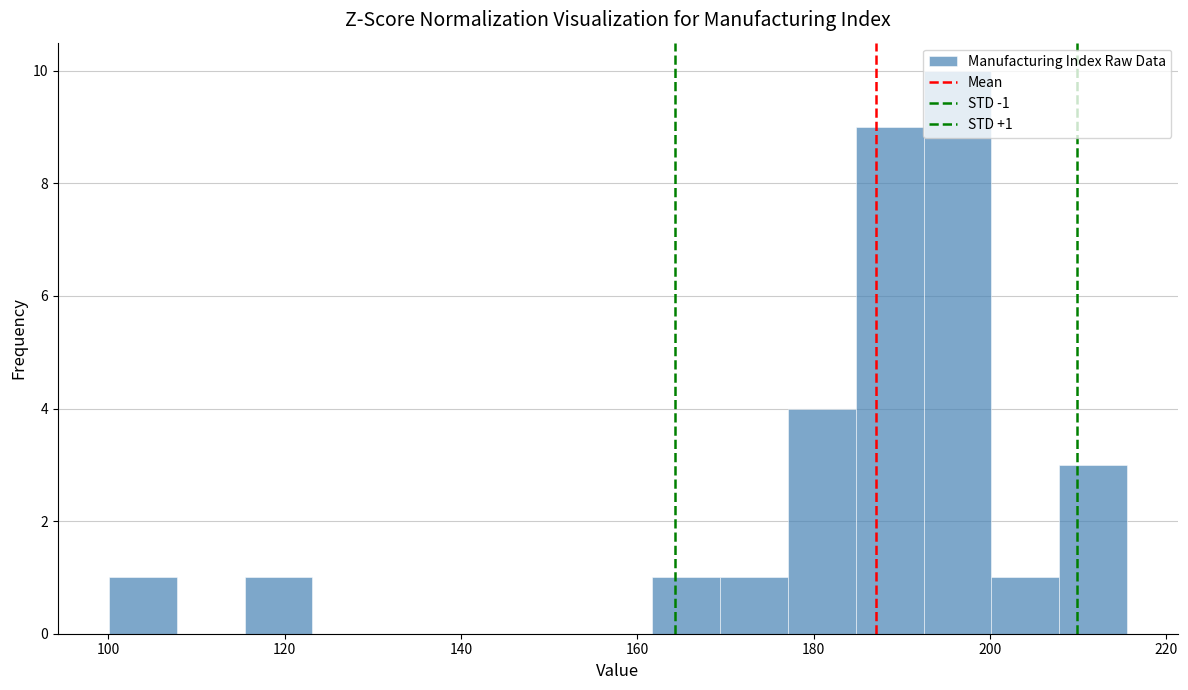

Around what value on the x-axis is the tallest bar? Give the approximate position of its centre, as read against the axis.

196